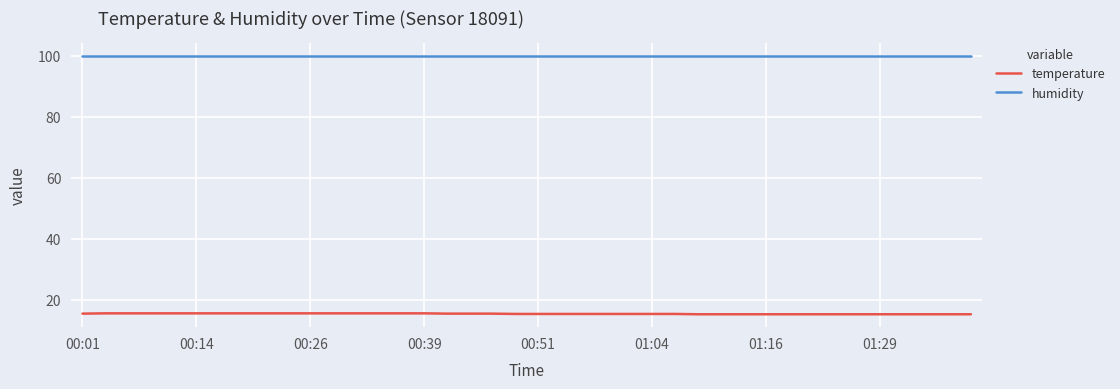

List the series in order of their overall mean, lowest first.

temperature, humidity